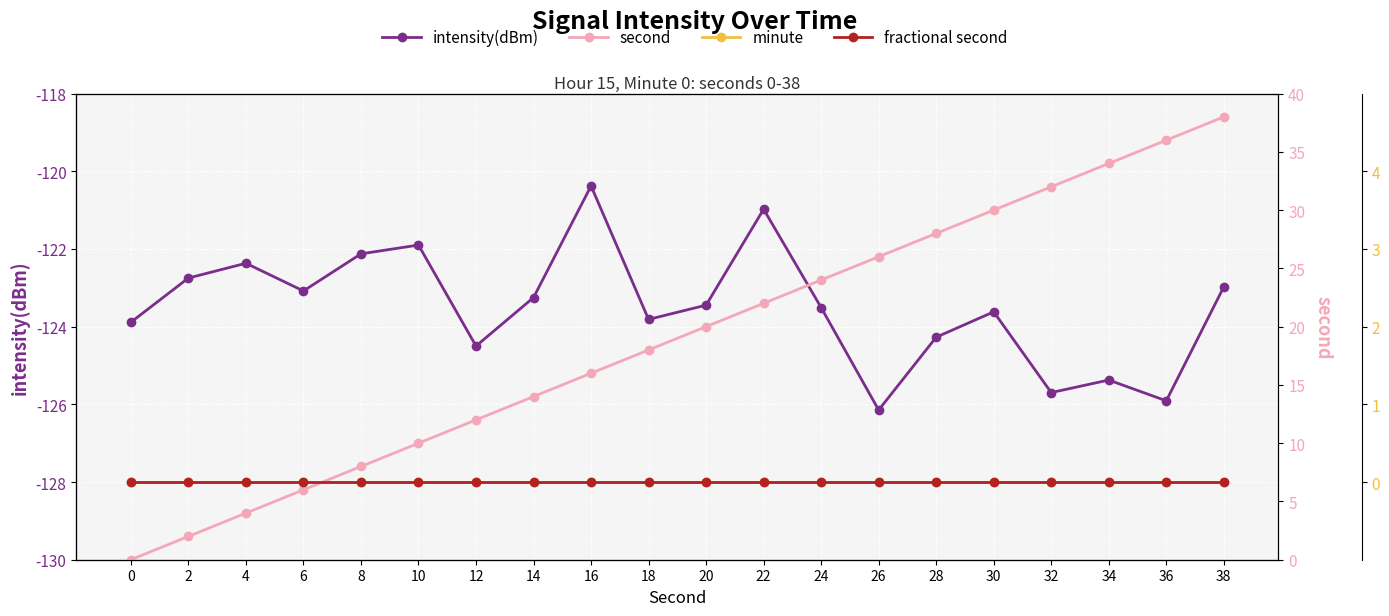

At which category is the sum across all series the highest?

38